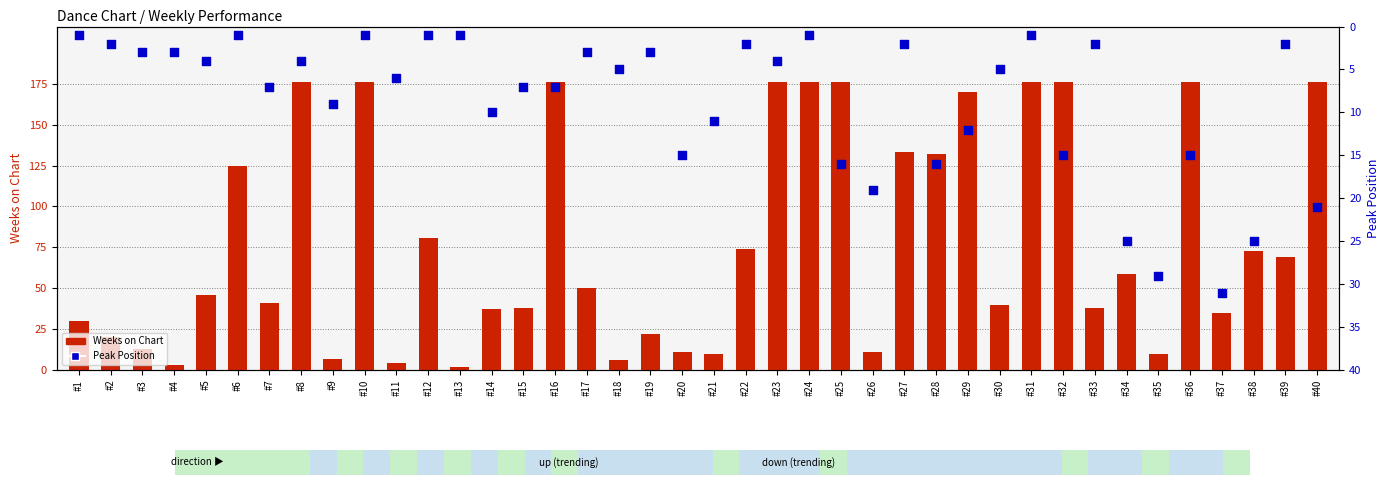

What is the total value across all series at #6?

126